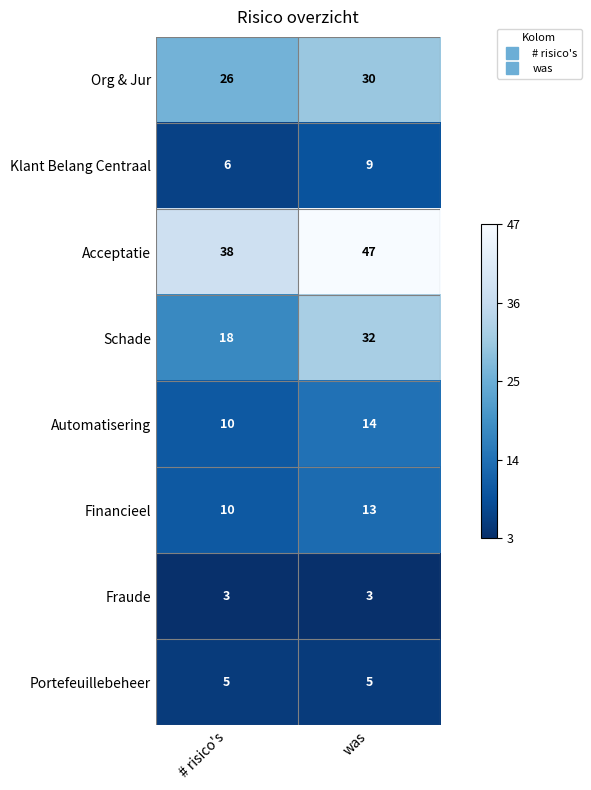

The value of Klant Belang Centraal at was is 5. True or false?

False